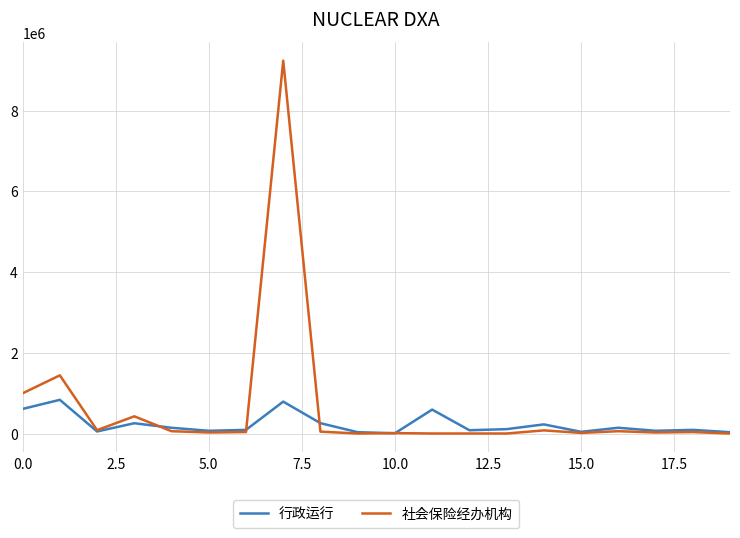

What is the highest value of the 行政运行 series?

834360.0